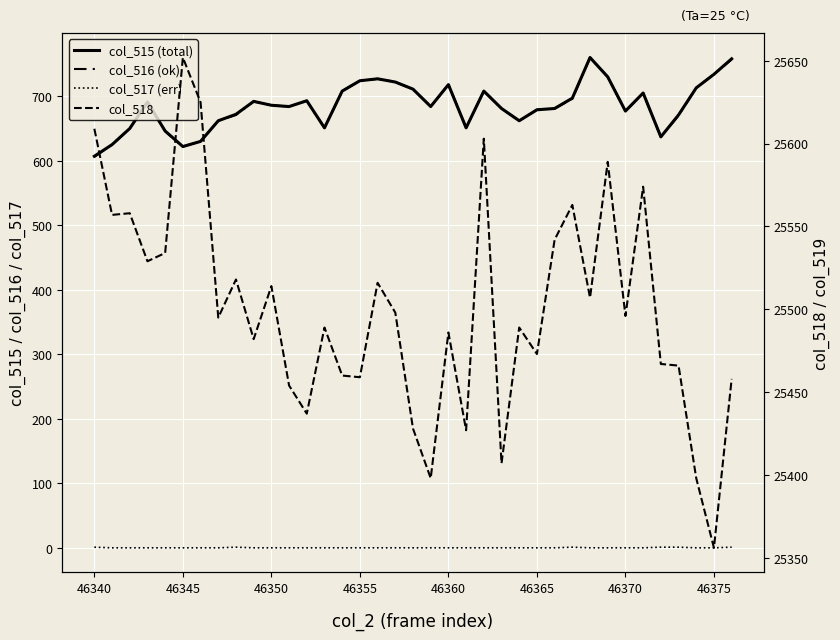

Does the chart display data point markers on the line(s)?

No